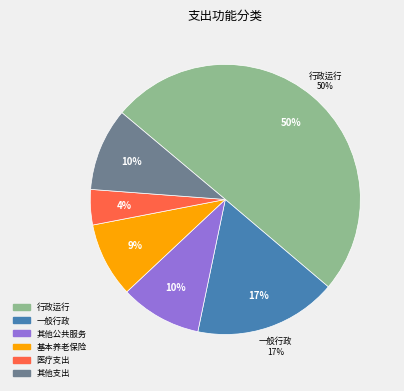

Which has a higher value, 其他一般公共服务支出 or 一般行政管理事务?

一般行政管理事务